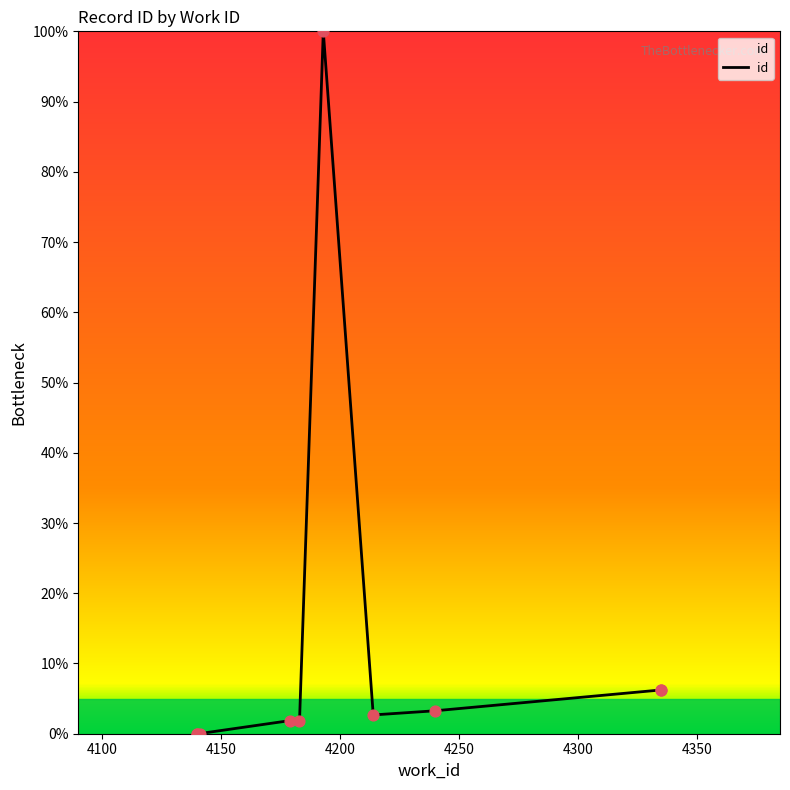

What is the ratio of the value at 4250 to the value at 4350?

0.7